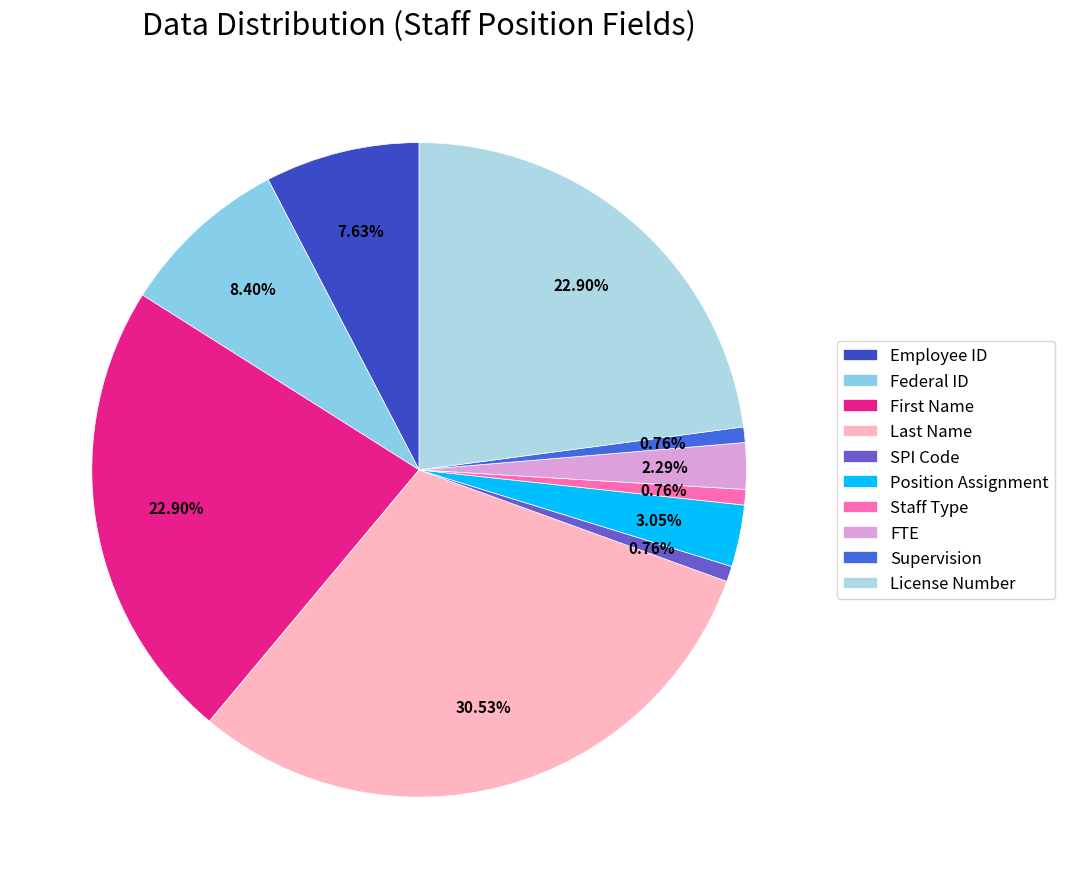

Is there any slice that represents more than half of the pie?

No